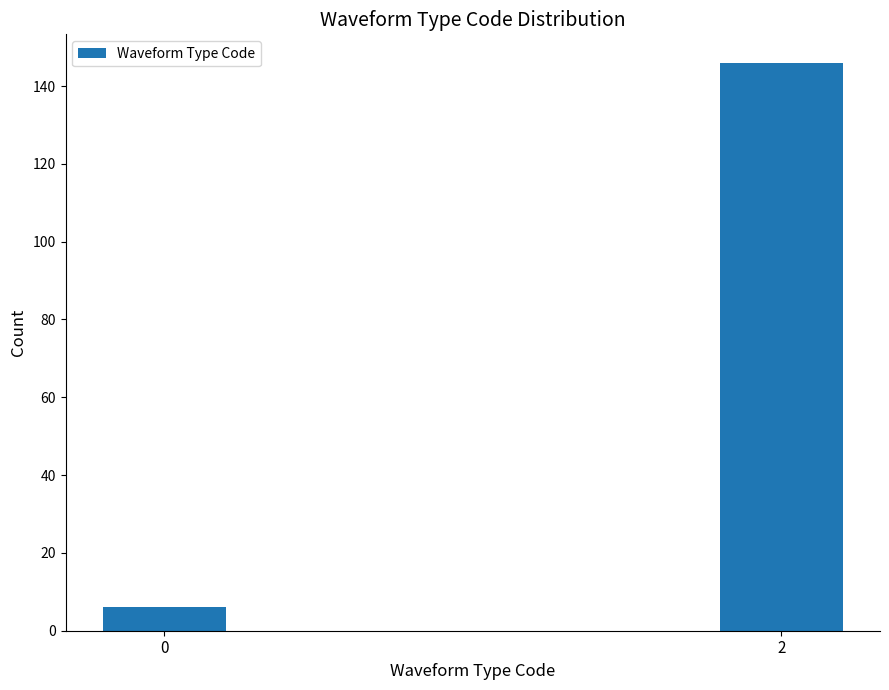

Reading left to right, what are all the values shown in this chart?

0=6	2=146